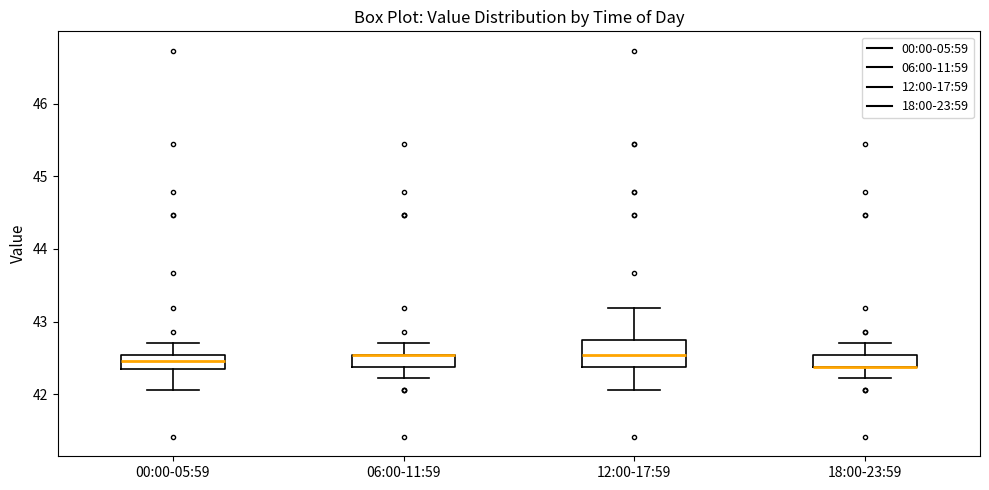

Reading left to right, transcribe this box plot: for each box, give where its median line is, the range the box spans, and where its two whiskers end, as read against the y-axis. The values are not printed on the chart, so give them approximately, as read against the axis.

00:00-05:59: median 42.5 (inside the box), box 42.3 to 42.5, whiskers 42.1 to 42.7
06:00-11:59: median 42.5 (drawn on the box's upper edge), box 42.4 to 42.5, whiskers 42.2 to 42.7
12:00-17:59: median 42.5, box 42.4 to 42.7, whiskers 42.1 to 43.2
18:00-23:59: median 42.4 (drawn on the box's lower edge), box 42.4 to 42.5, whiskers 42.2 to 42.7